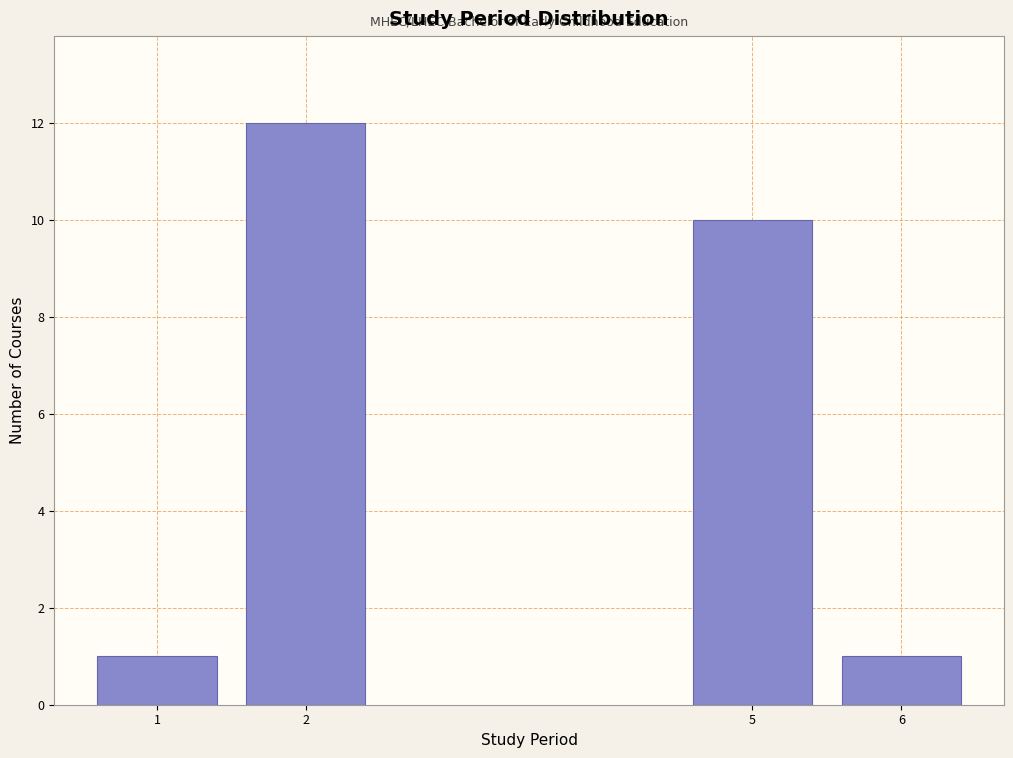

Reading left to right, extract all data points from this chart.

1=1	2=12	5=10	6=1